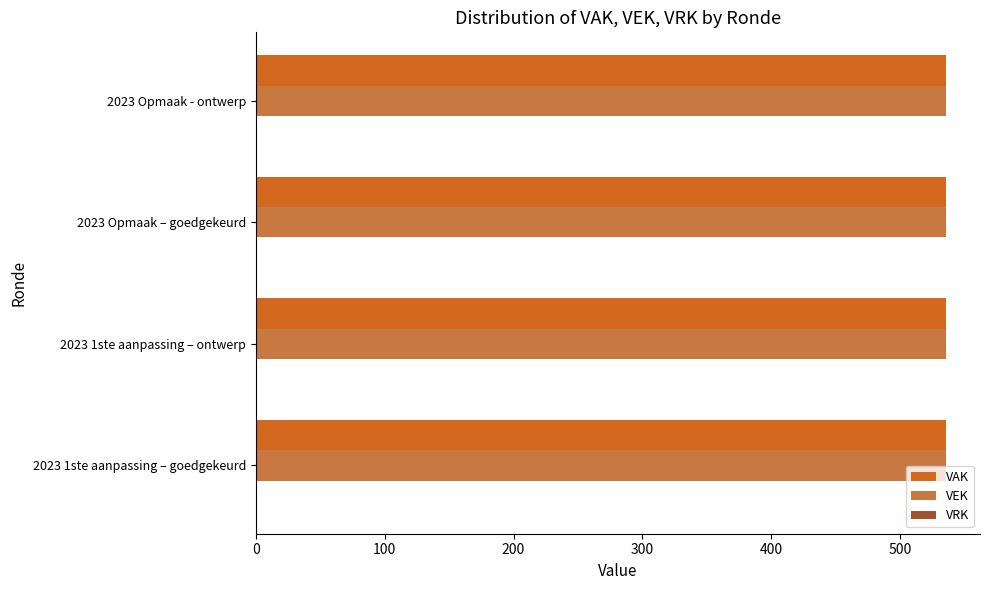

What is the total value across all series at 2023 1ste aanpassing – goedgekeurd?

1070